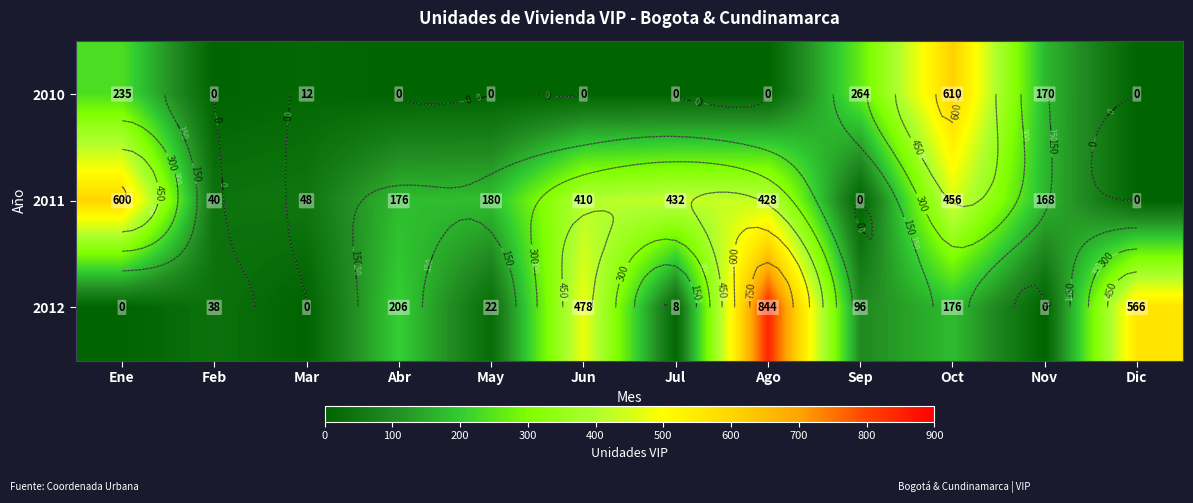

Rank the categories by 2012 value from highest to lowest.

Ago, Dic, Jun, Abr, Oct, Sep, Feb, May, Jul, Ene, Mar, Nov